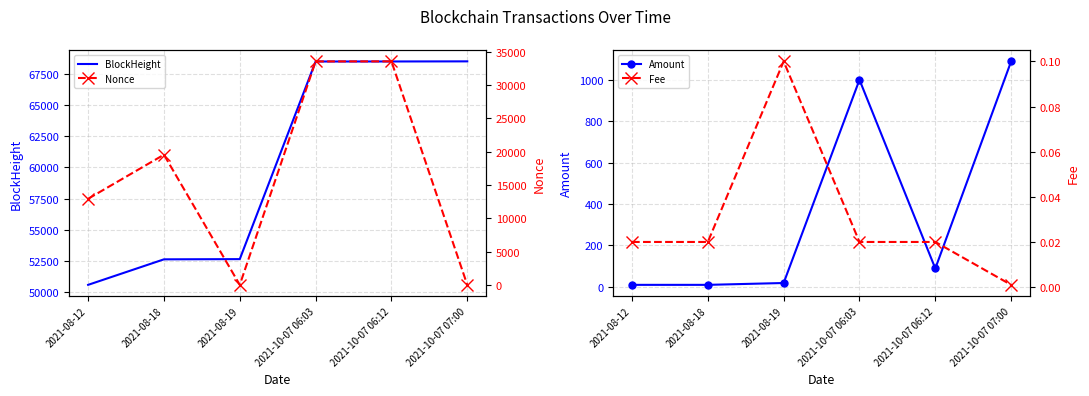

What position from the right is 2021-10-07 07:00?

1